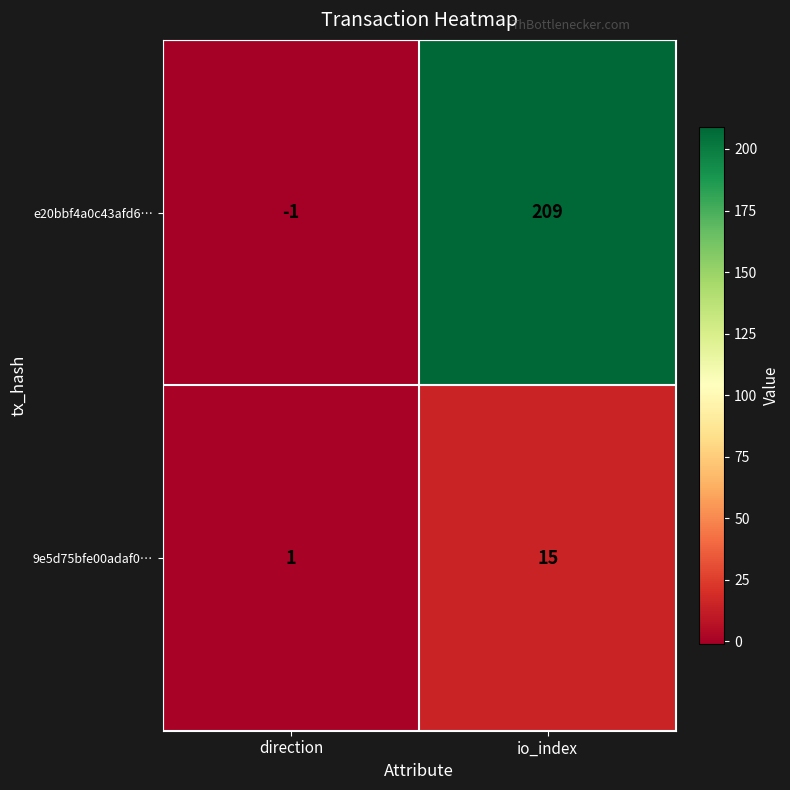

Is it true that 9e5d75bfe00adaf0… equals 26 at io_index?

False